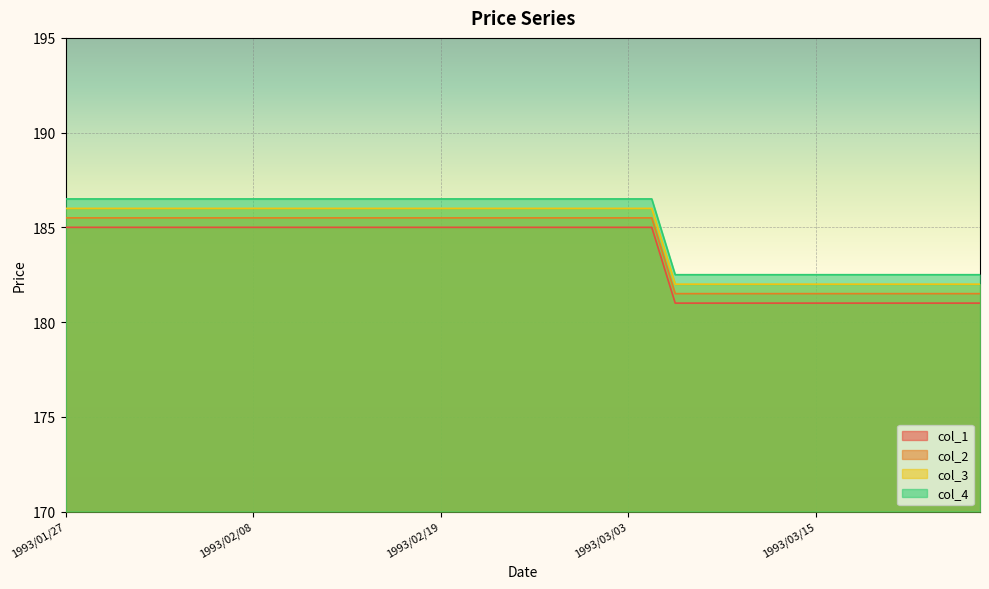

Rank the series at 1993/03/05 from lowest to highest value.

col_1, col_2, col_3, col_4